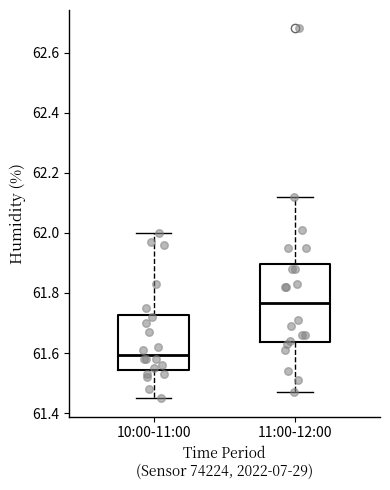

Where is the lower edge of the box for 10:00-11:00 on the y-axis? The values are not printed on the chart, so give them approximately, as read against the axis.

61.54